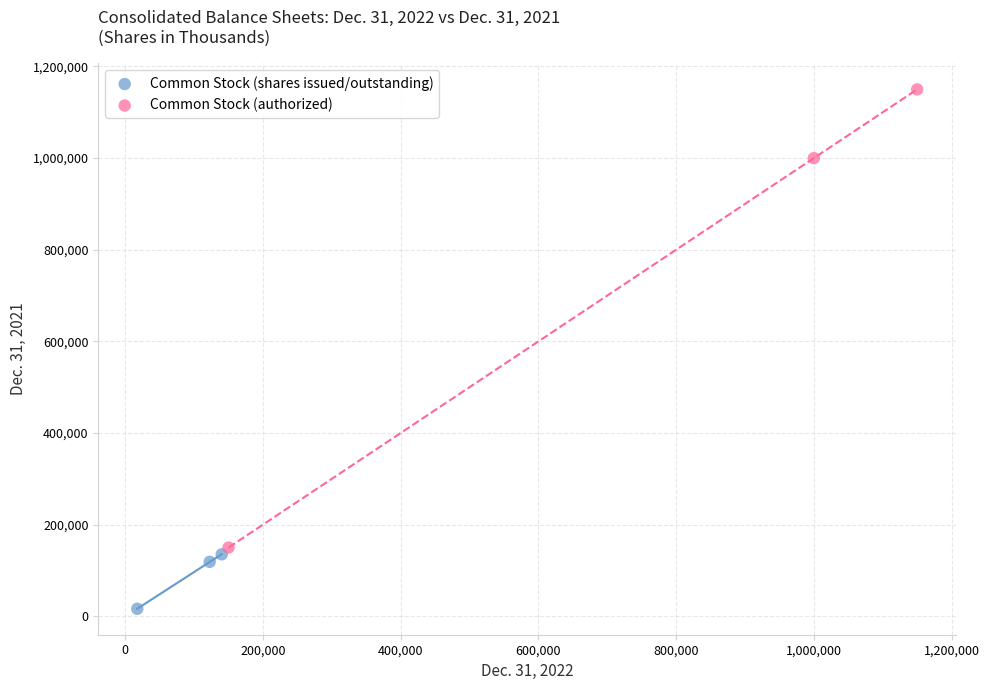

Which series has the widest spread of Y values?

Common Stock (authorized)